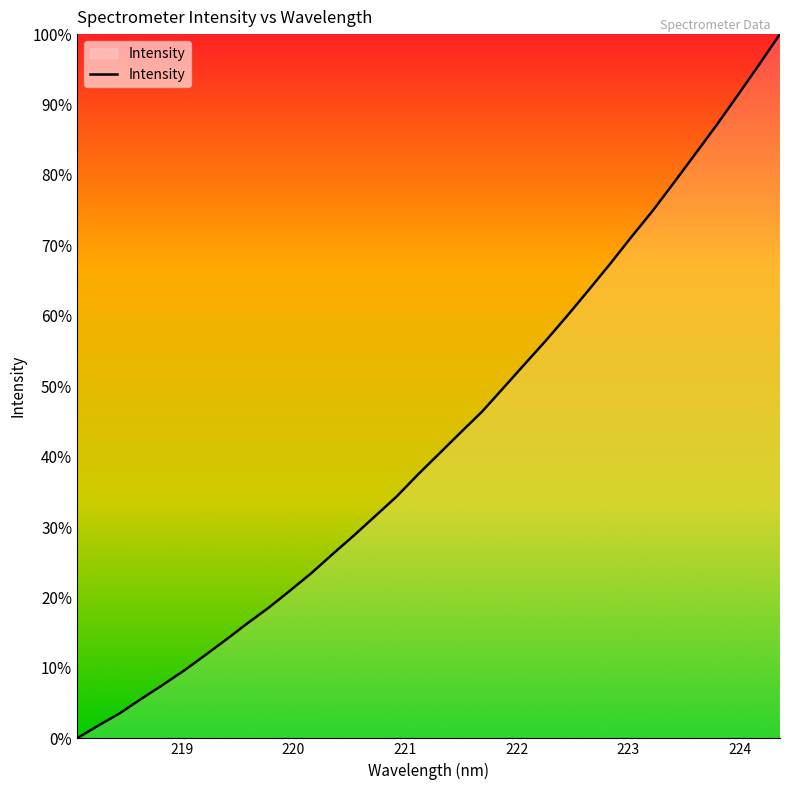

What is the difference between the maximum and minimum values?

100.0